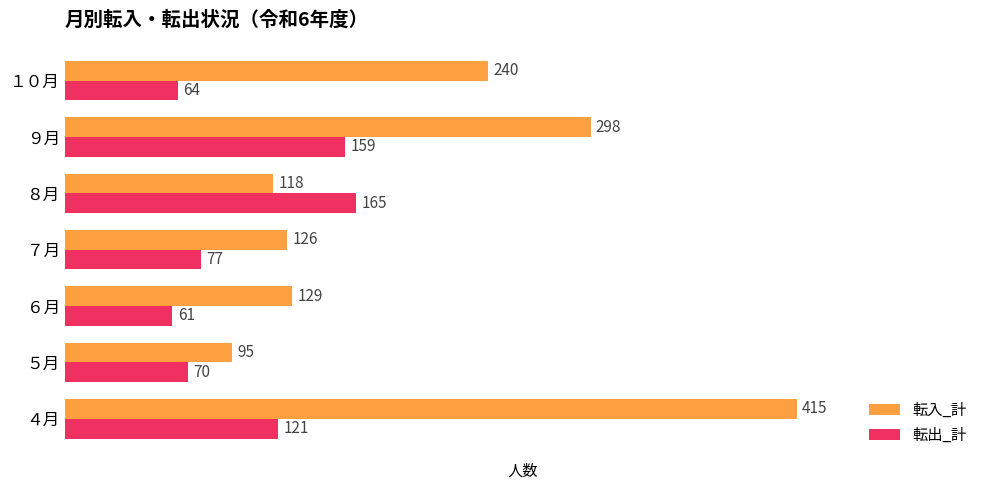

What is the difference between the maximum and minimum values in the 転入_計 series?

320